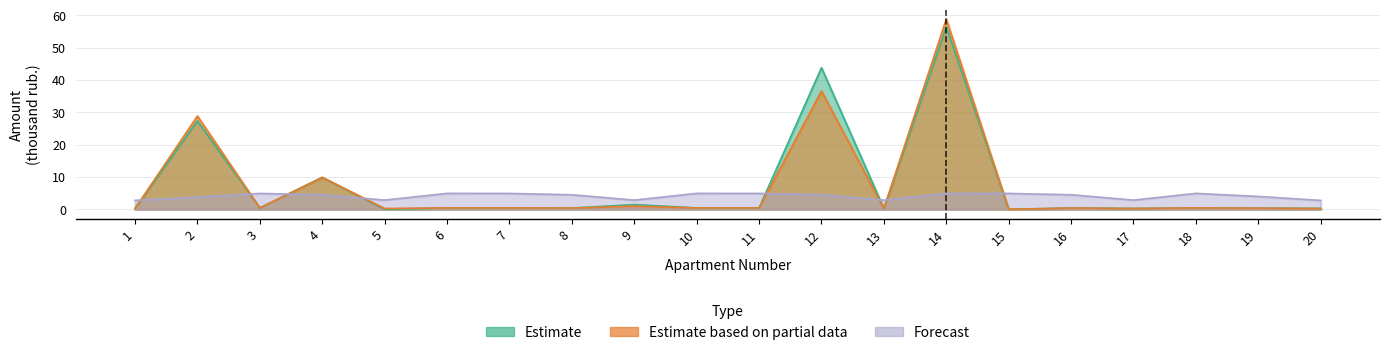

Rank the series at 10 from lowest to highest value.

Estimate, Estimate based on partial data, Forecast